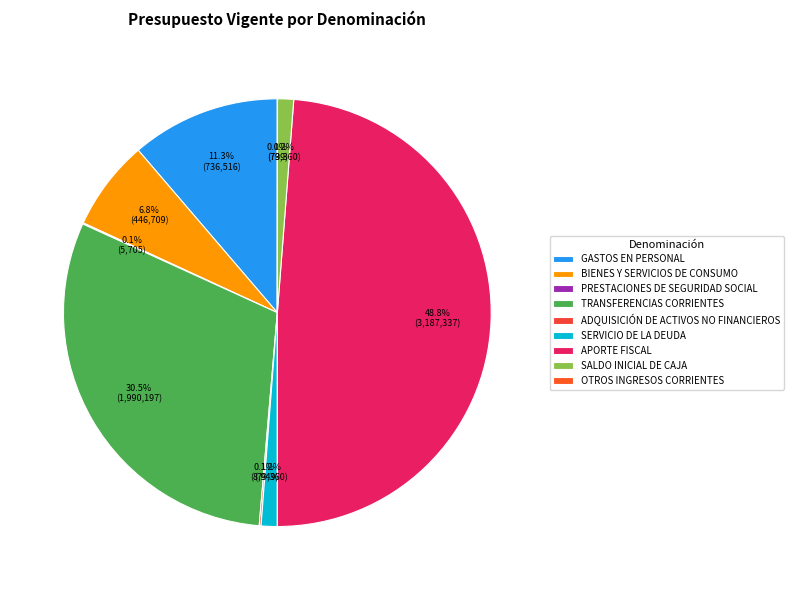

What is the total percentage of BIENES Y SERVICIOS DE CONSUMO and SERVICIO DE LA DEUDA?

8.1%